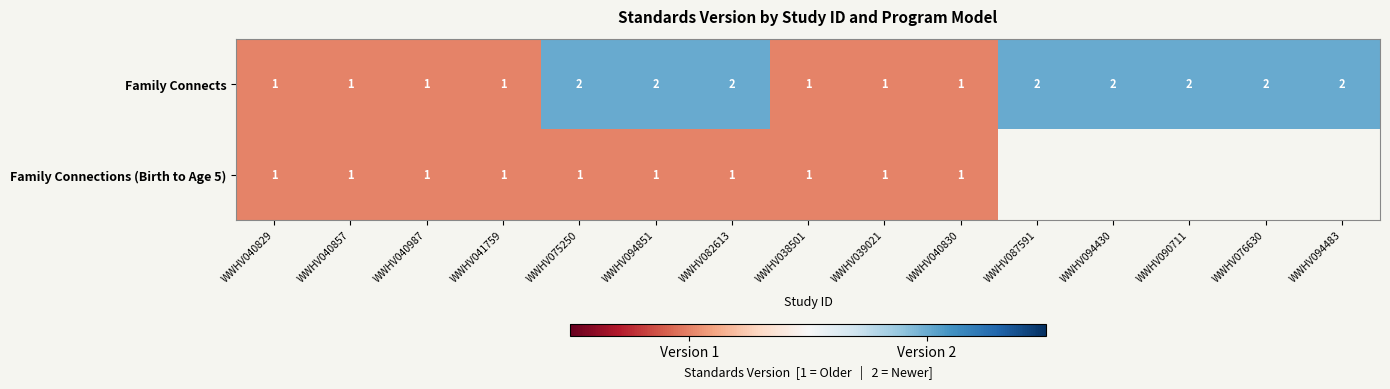

How many data points in Family Connects are less than 2?

7